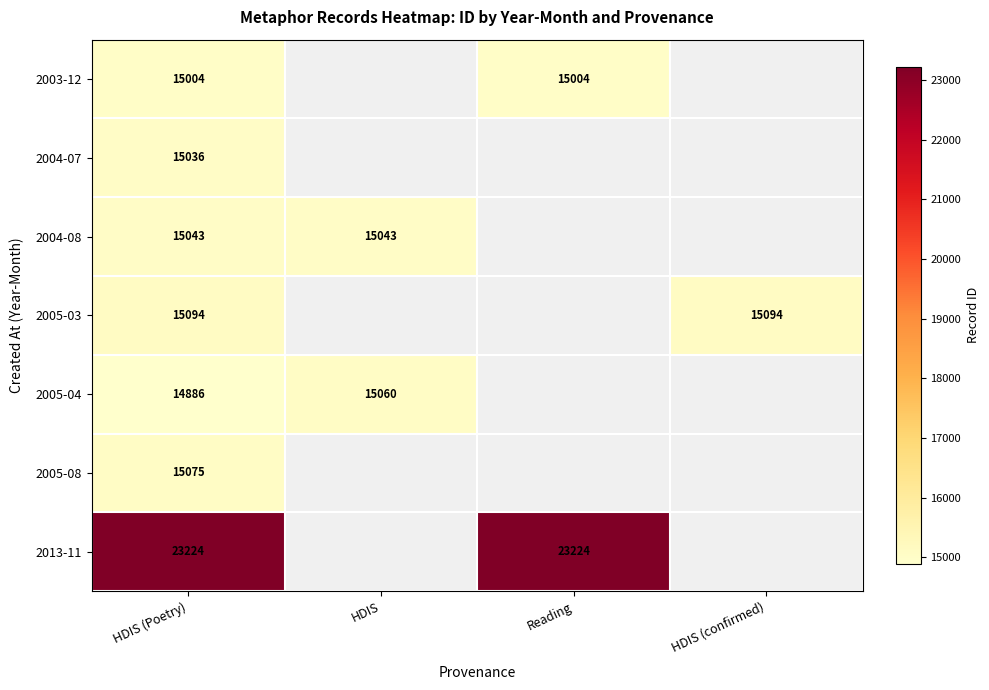

What is the total value across all series at HDIS (Poetry)?

113362